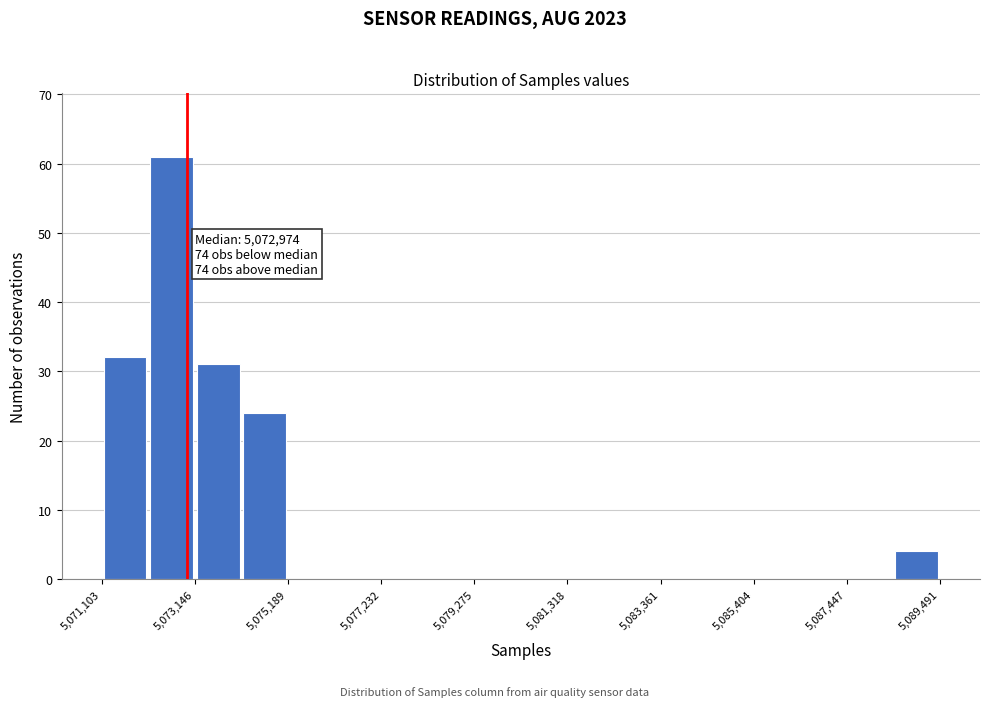

Read against the x-axis, roughly where is the centre of the tallest bar?

5072500